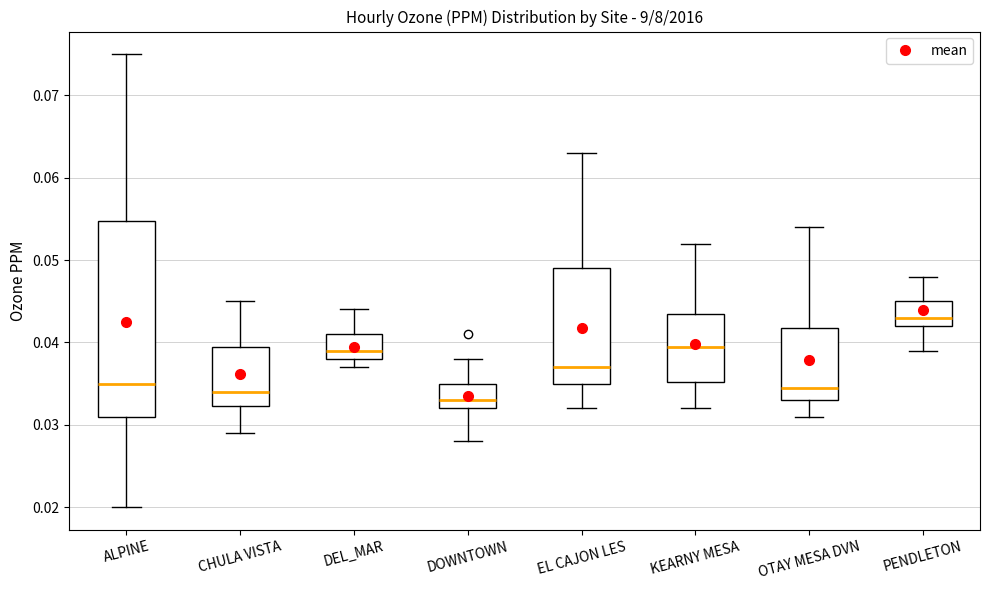

Which box's median line is the highest?

PENDLETON